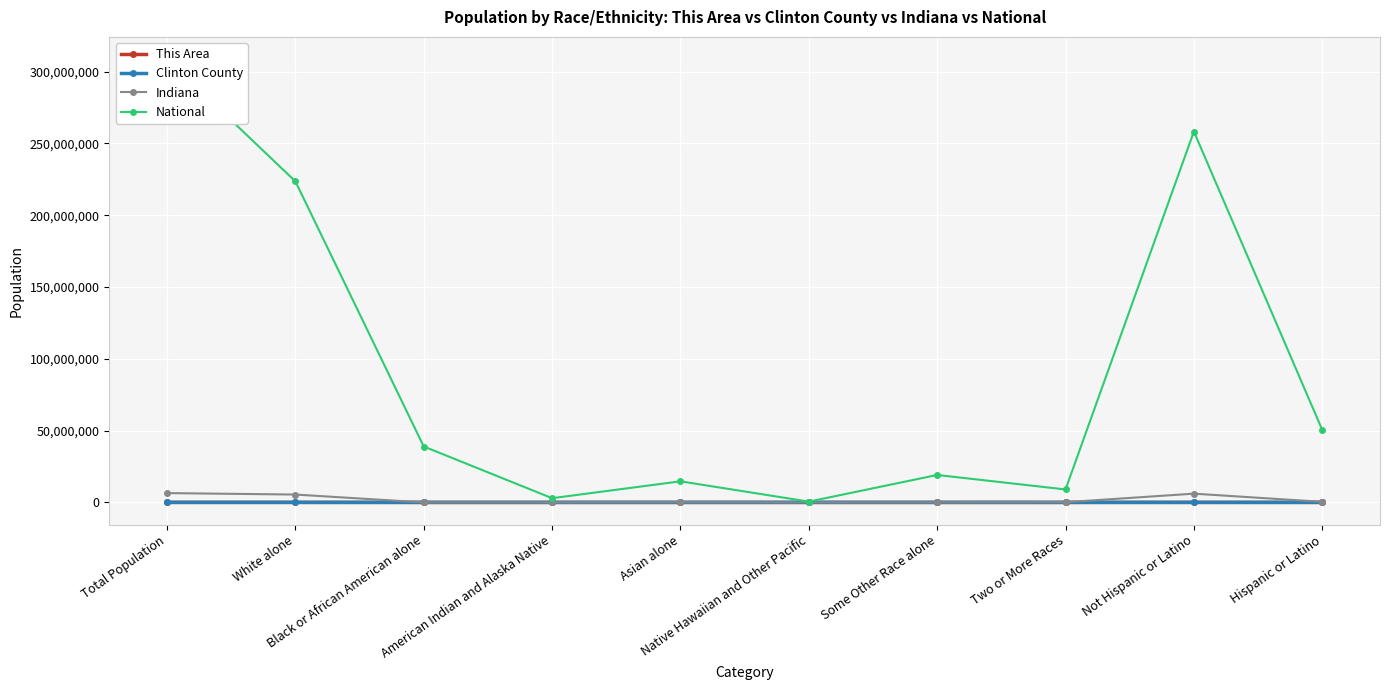

What is the label of the 7th point from the right?

American Indian and Alaska Native